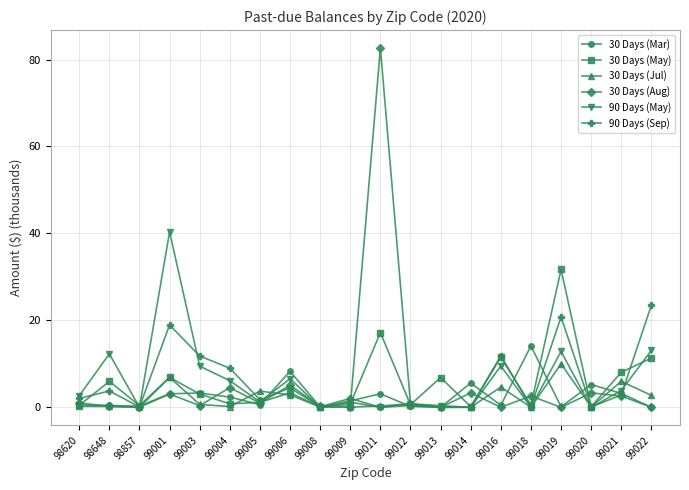

Does the chart have visible grid lines?

Yes